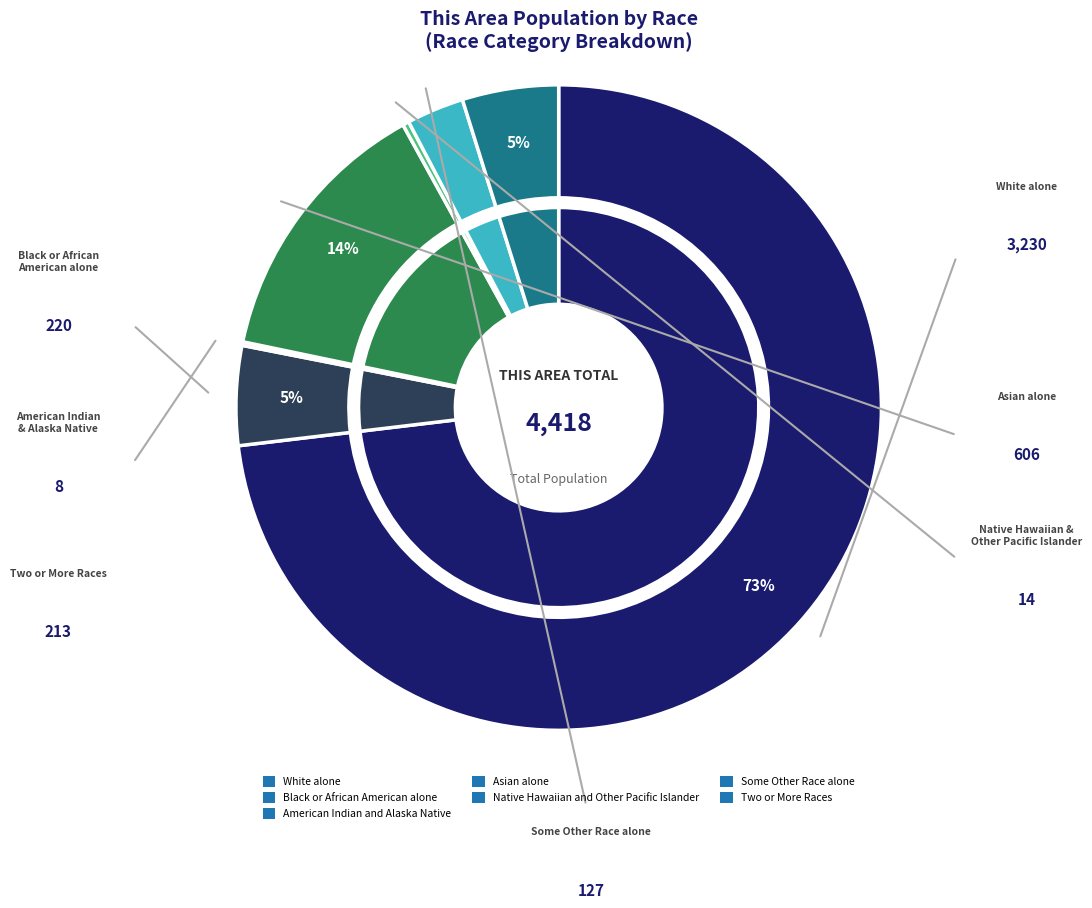

Is it true that Two or More Races is 17% of the pie?

False